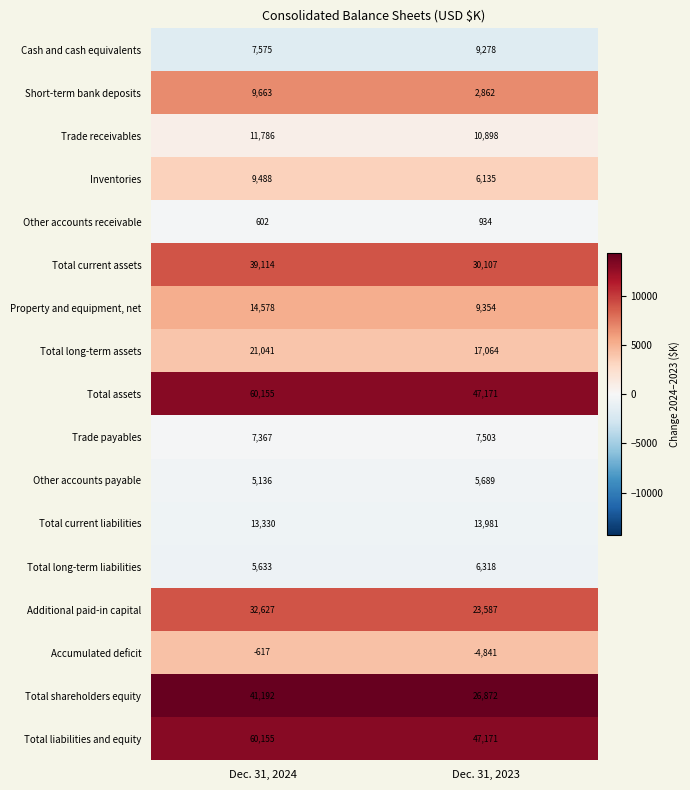

How many distinct data groups are displayed?

17